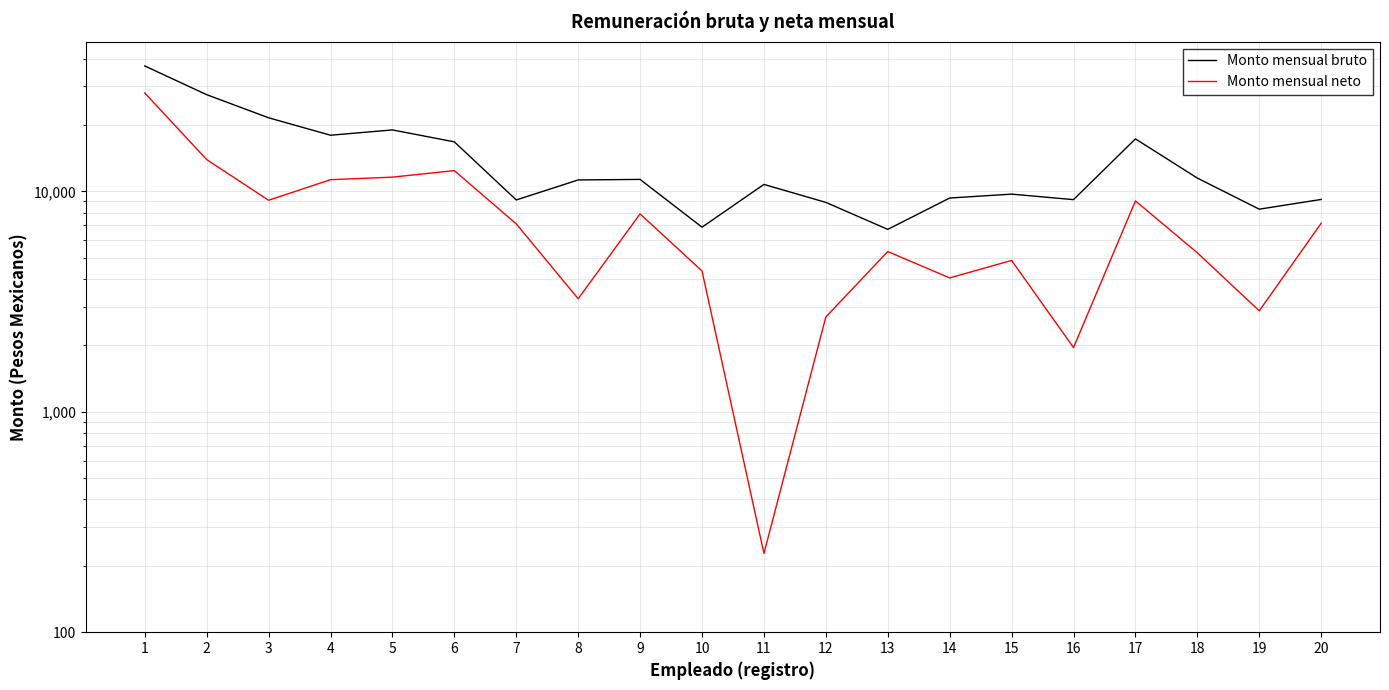

The value of Monto mensual neto at 4 is 11287.7. True or false?

True